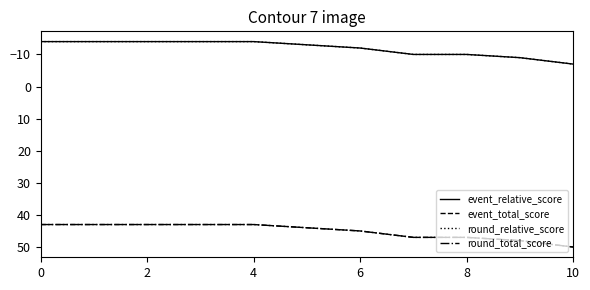

List the series in order of their peak value, highest first.

event_total_score, round_total_score, event_relative_score, round_relative_score